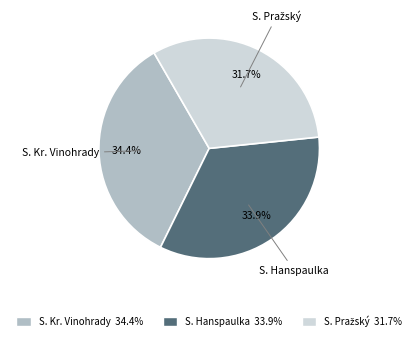

Does any single category account for the majority?

No